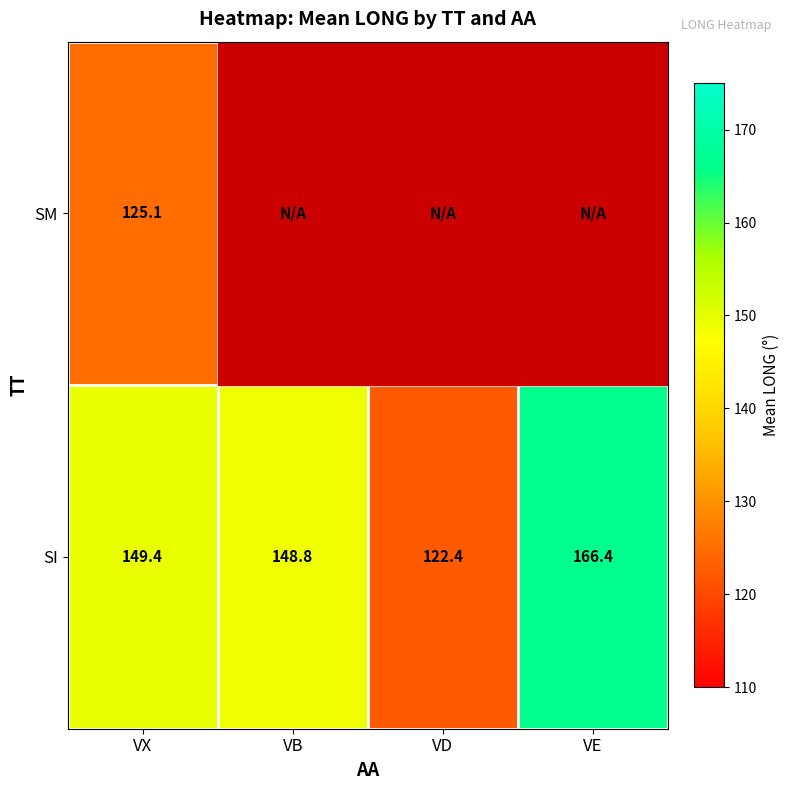

The value of SM at VX is 204.7. True or false?

False